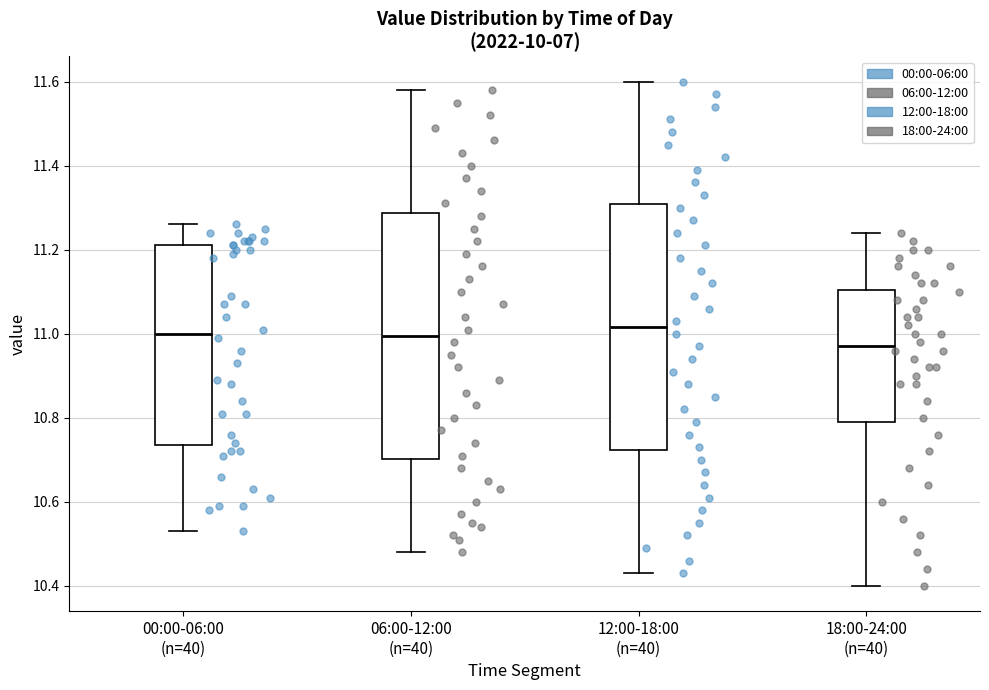

Reading left to right, read every box against the y-axis: the position of its median line, the range the box covers, and the ends of its whiskers. The values are not printed on the chart, so give them approximately, as read against the axis.

00:00-06:00 (n=40): median 11.00, box 10.74 to 11.22, whiskers 10.54 to 11.26
06:00-12:00 (n=40): median 11.00, box 10.70 to 11.28, whiskers 10.48 to 11.58
12:00-18:00 (n=40): median 11.02, box 10.72 to 11.30, whiskers 10.44 to 11.60
18:00-24:00 (n=40): median 10.98, box 10.80 to 11.10, whiskers 10.40 to 11.24